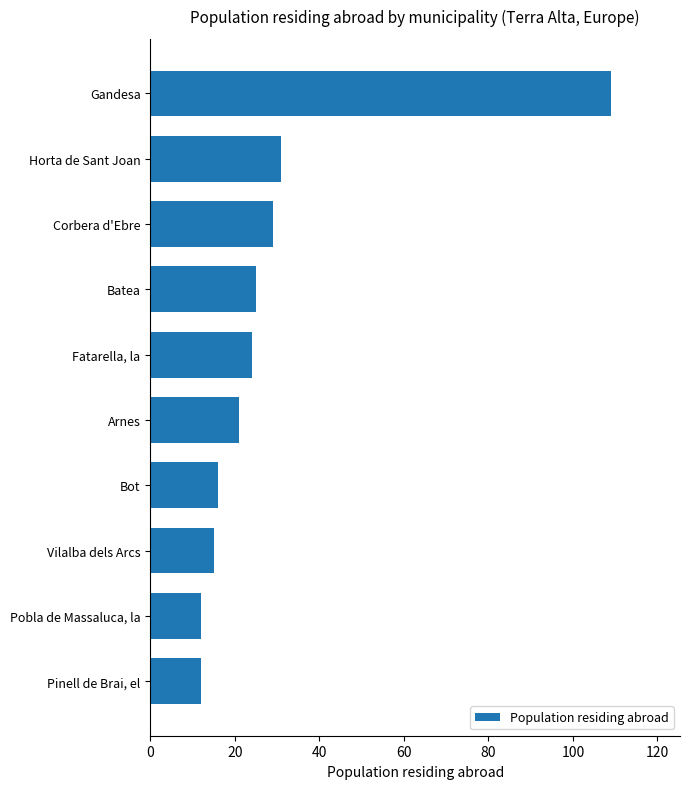

Count the number of data series in this chart.

1